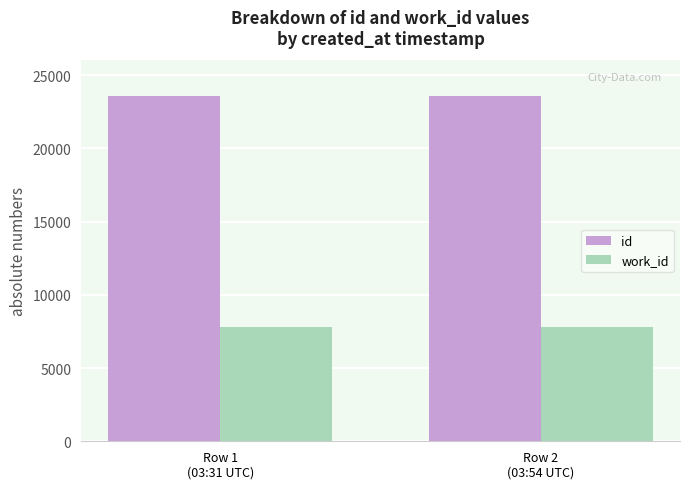

Rank the series by their maximum value, from lowest to highest.

work_id, id